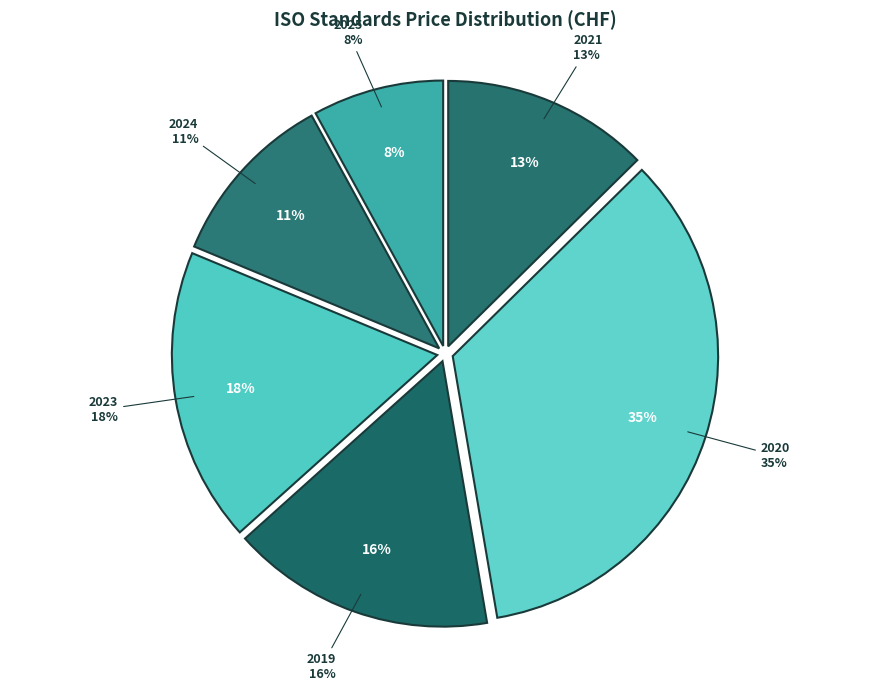

What percentage is the 2021 slice, to the nearest percent?

13%